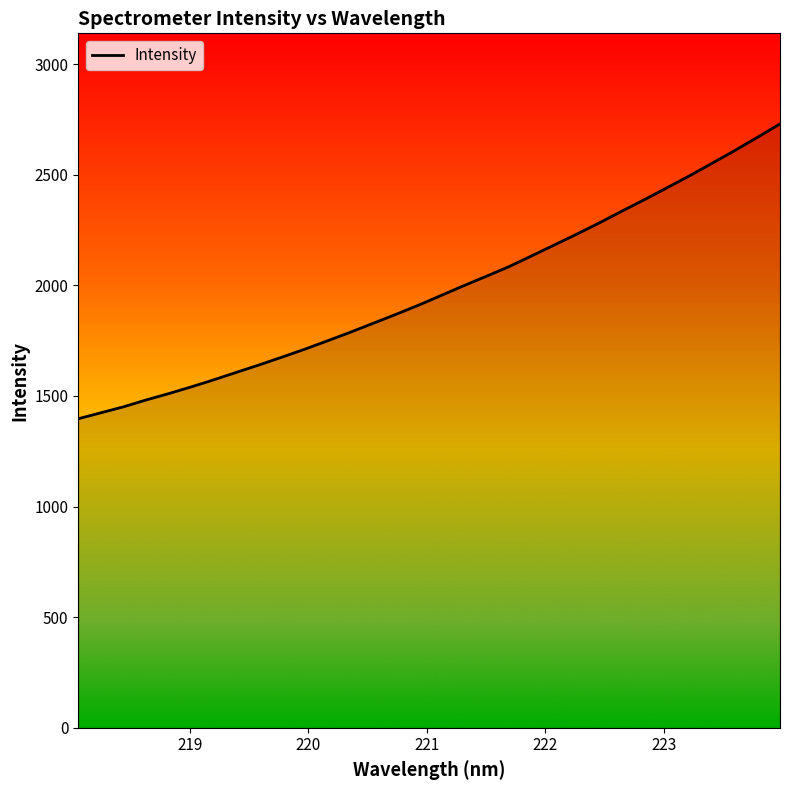

Count the number of categories in the chart.

32